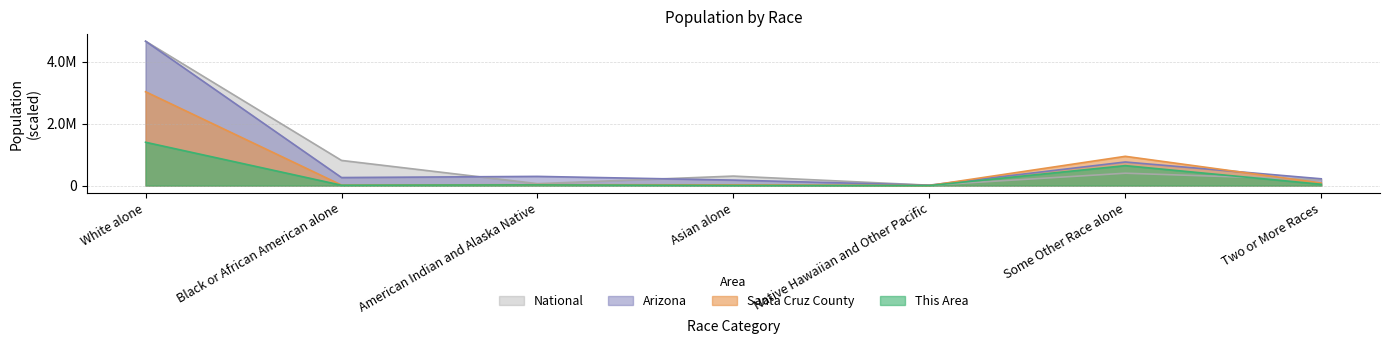

How many times do Arizona and National cross each other?

3